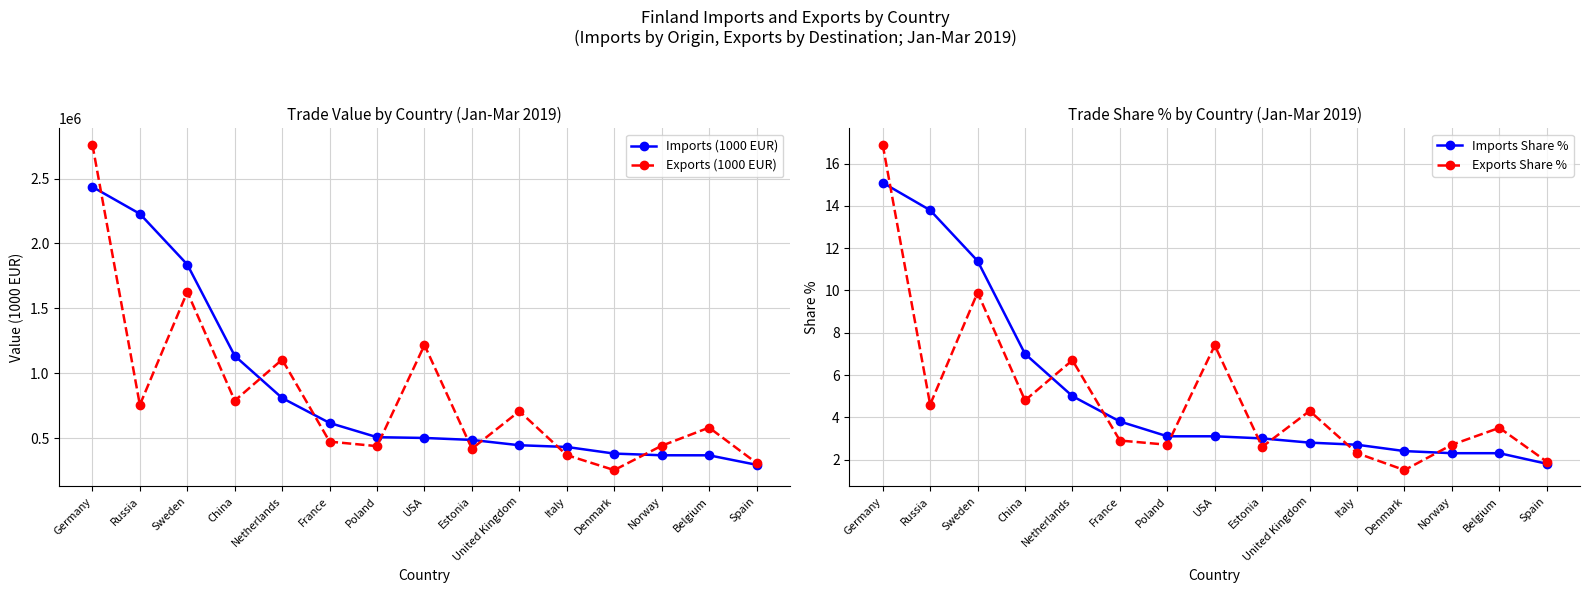

Read the Exports (1000 EUR) value at Poland.

438387